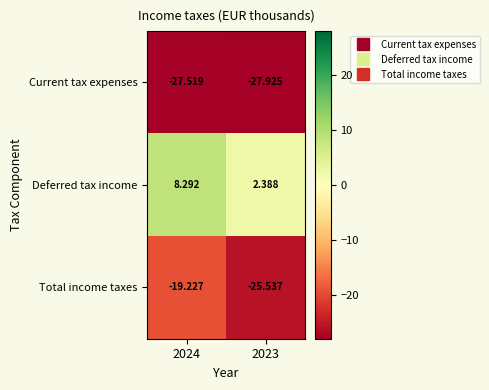

Count the number of data series in this chart.

3